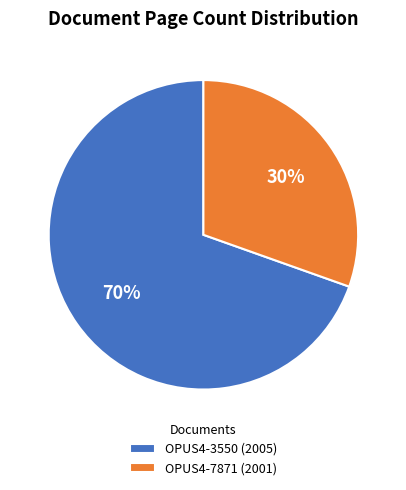

To the nearest percent, what is the average slice percentage?

50%